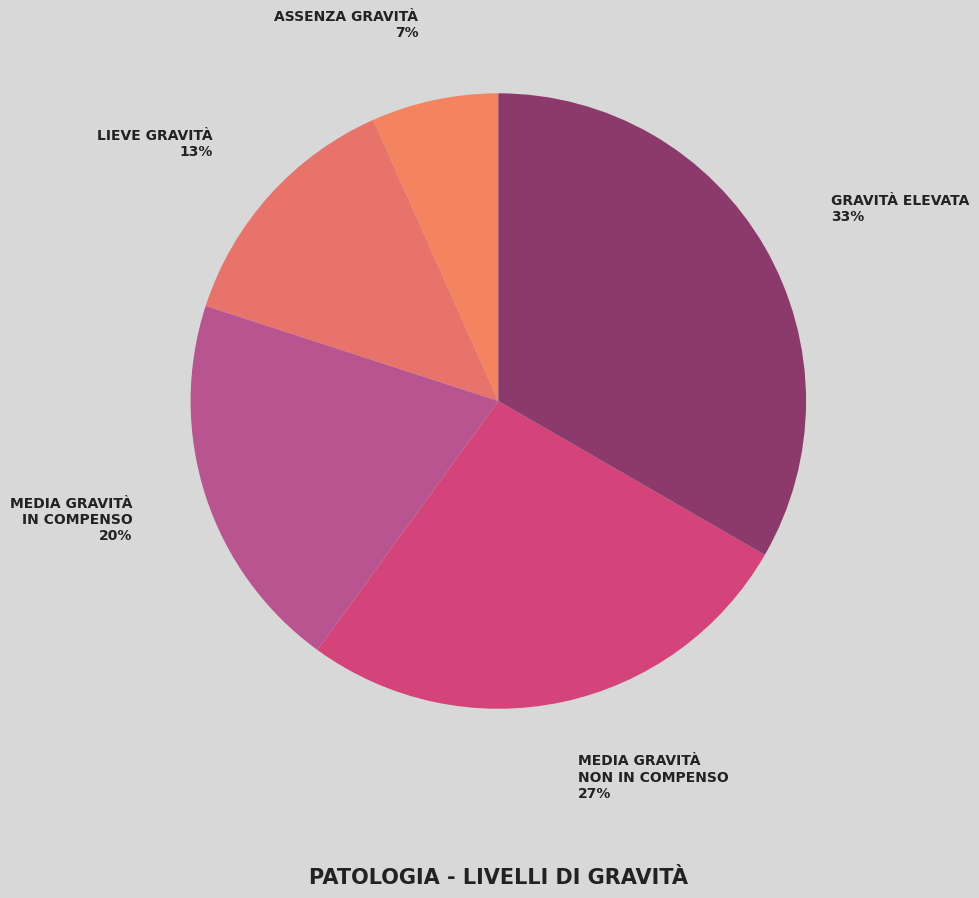

True or false: MEDIA GRAVITÀ NON IN COMPENSO accounts for 34% of the total.

False